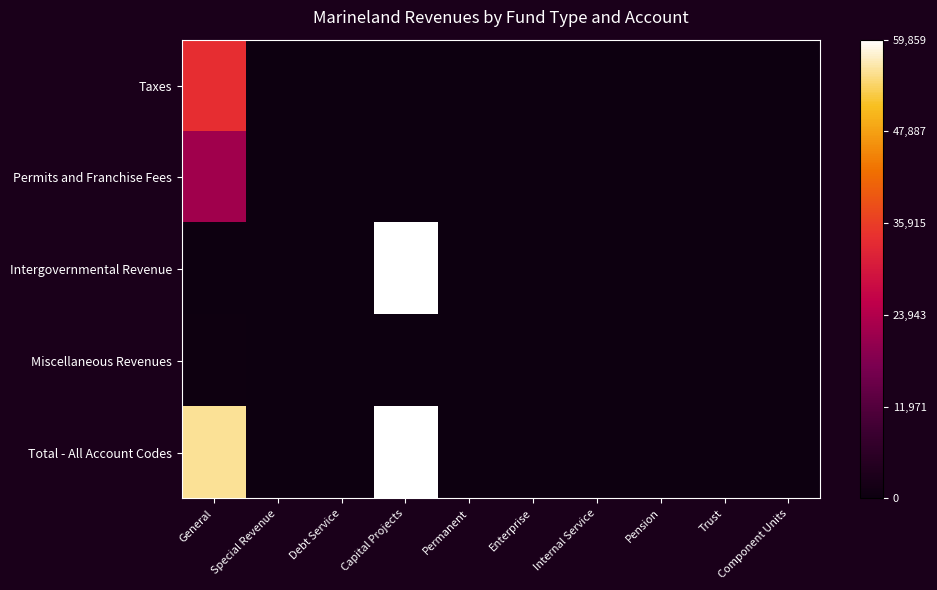

Reading right to left, what are all the values shown in this chart?

Taxes: Component Units=0	Trust=0	Pension=0	Internal Service=0	Enterprise=0	Permanent=0	Capital Projects=0	Debt Service=0	Special Revenue=0	General=33717
Permits and Franchise Fees: Component Units=0	Trust=0	Pension=0	Internal Service=0	Enterprise=0	Permanent=0	Capital Projects=0	Debt Service=0	Special Revenue=0	General=21747
Intergovernmental Revenue: Component Units=0	Trust=0	Pension=0	Internal Service=0	Enterprise=0	Permanent=0	Capital Projects=59859	Debt Service=0	Special Revenue=0	General=0
Miscellaneous Revenues: Component Units=0	Trust=0	Pension=0	Internal Service=0	Enterprise=0	Permanent=0	Capital Projects=0	Debt Service=0	Special Revenue=0	General=261
Total - All Account Codes: Component Units=0	Trust=0	Pension=0	Internal Service=0	Enterprise=0	Permanent=0	Capital Projects=59859	Debt Service=0	Special Revenue=0	General=55725